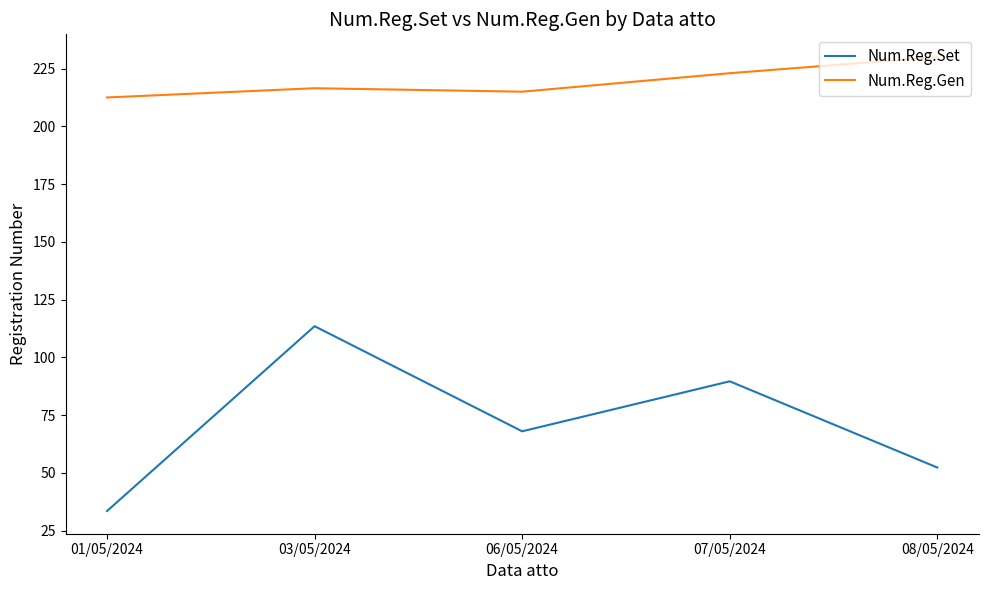

How many lines are shown in the chart?

2